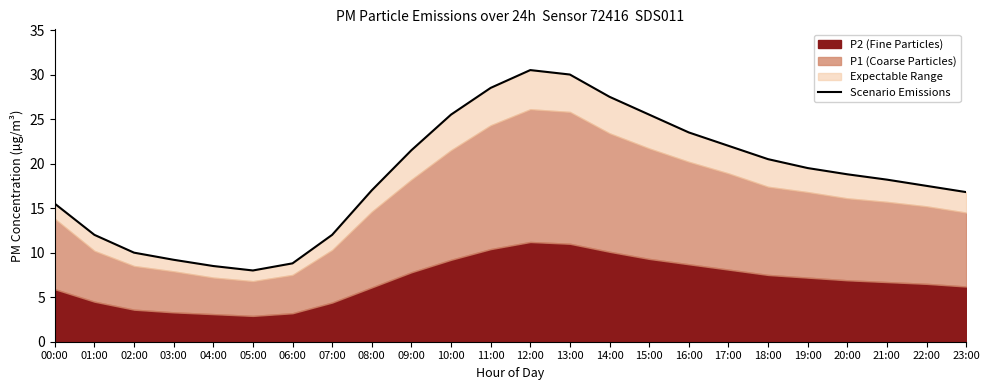

Which label corresponds to the smallest value in the chart?

05:00